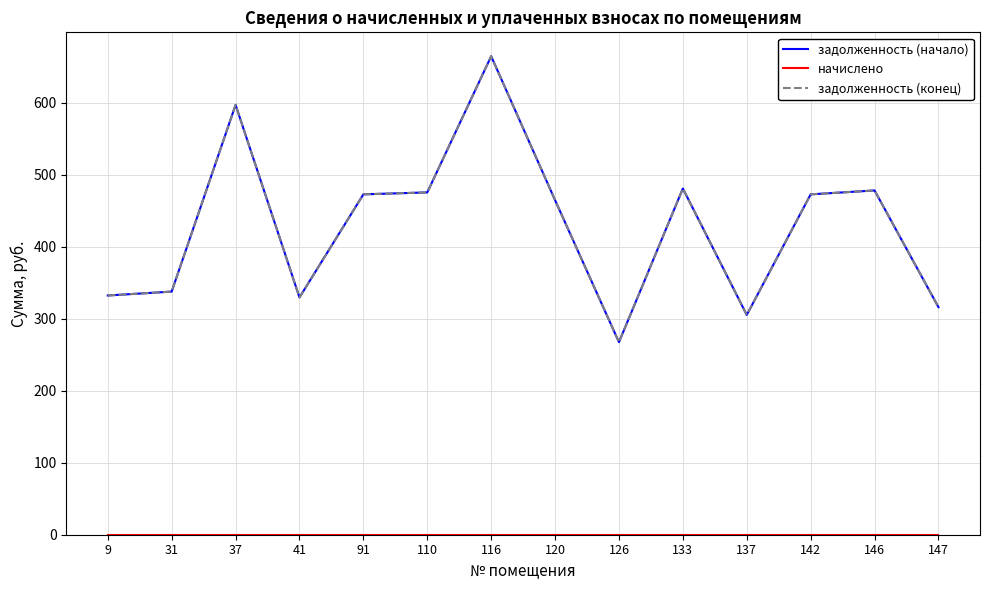

What is the difference between the maximum and minimum values in the задолженность (начало) series?

396.9